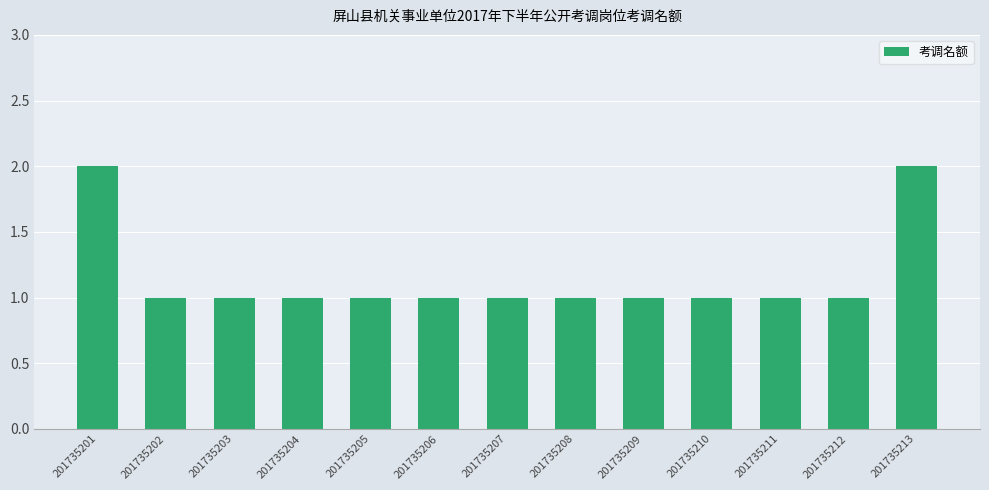

What is the value of the 10th bar from the left?

1